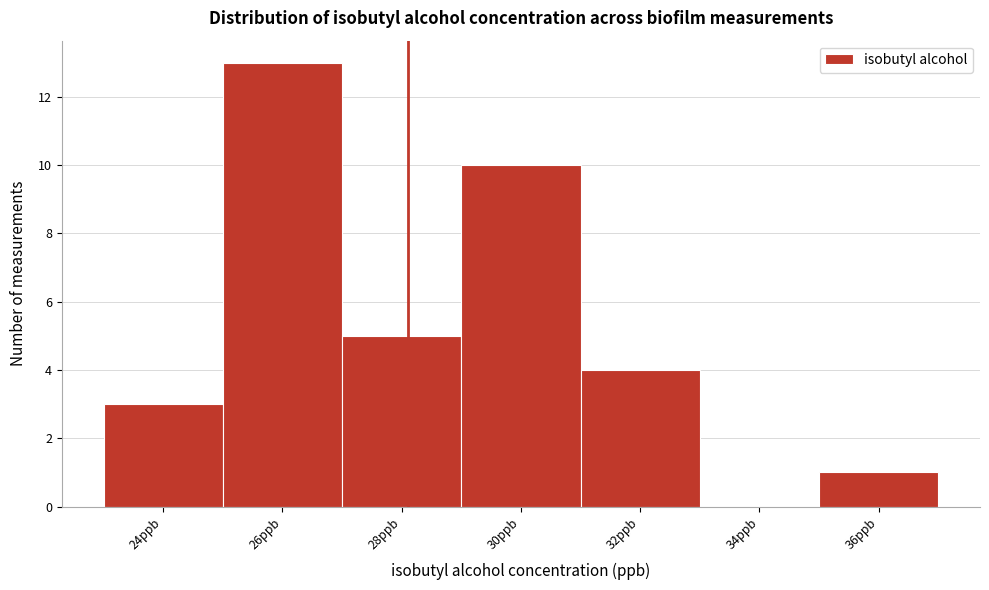

Reading left to right, what are all the values shown in this chart?

24ppb=3	26ppb=13	28ppb=5	30ppb=10	32ppb=4	34ppb=0	36ppb=1